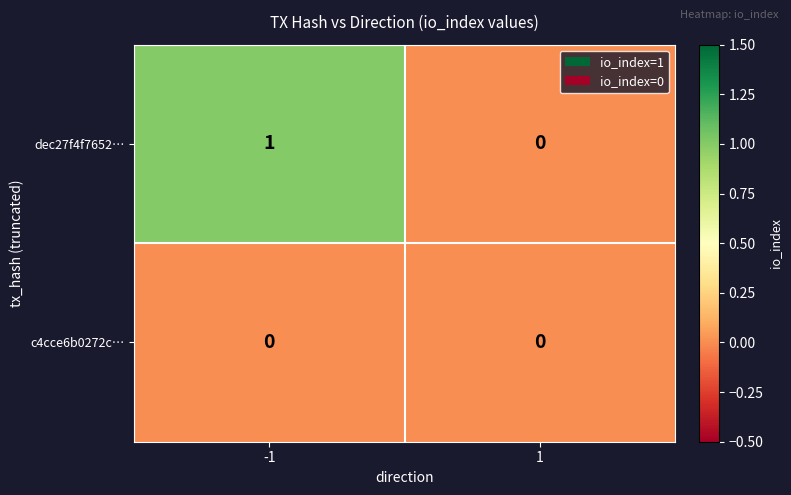

At -1, list the series in order from largest to smallest.

dec27f4f7652…, c4cce6b0272c…